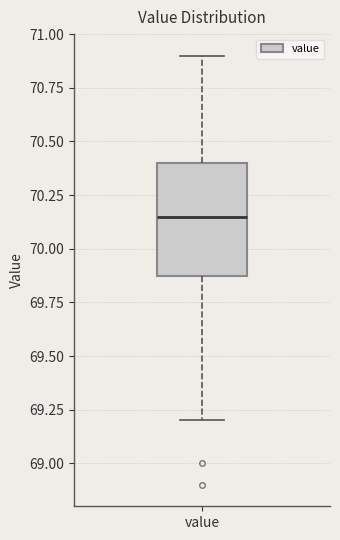

Transcribe this box plot: give where the median line is, the range the box spans, and where the two whiskers end, as read against the y-axis. The values are not printed on the chart, so give them approximately, as read against the axis.

median 70.15, box 69.90 to 70.40, whiskers 69.20 to 70.90